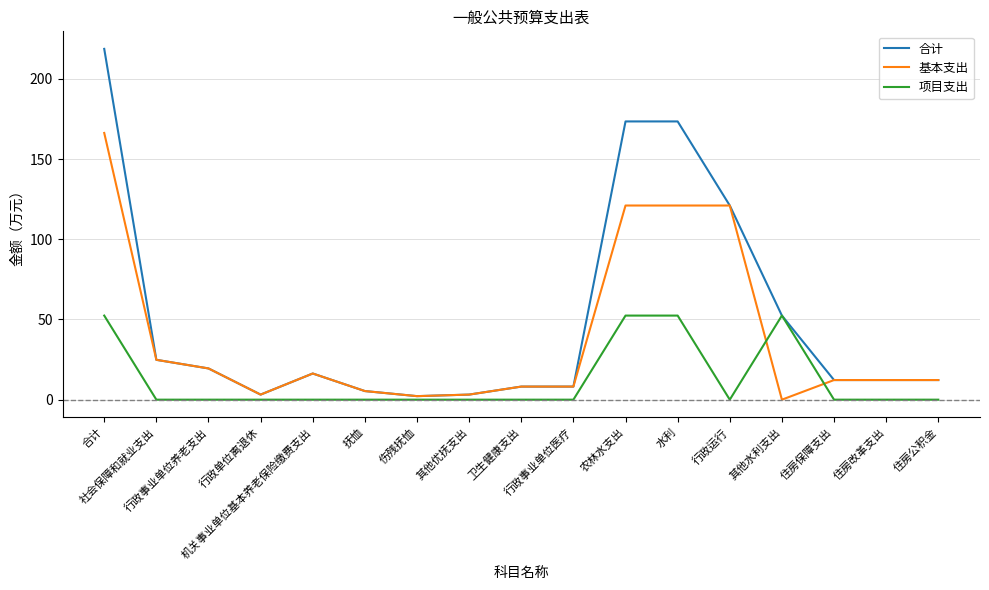

What is the greatest value displayed?

218.8